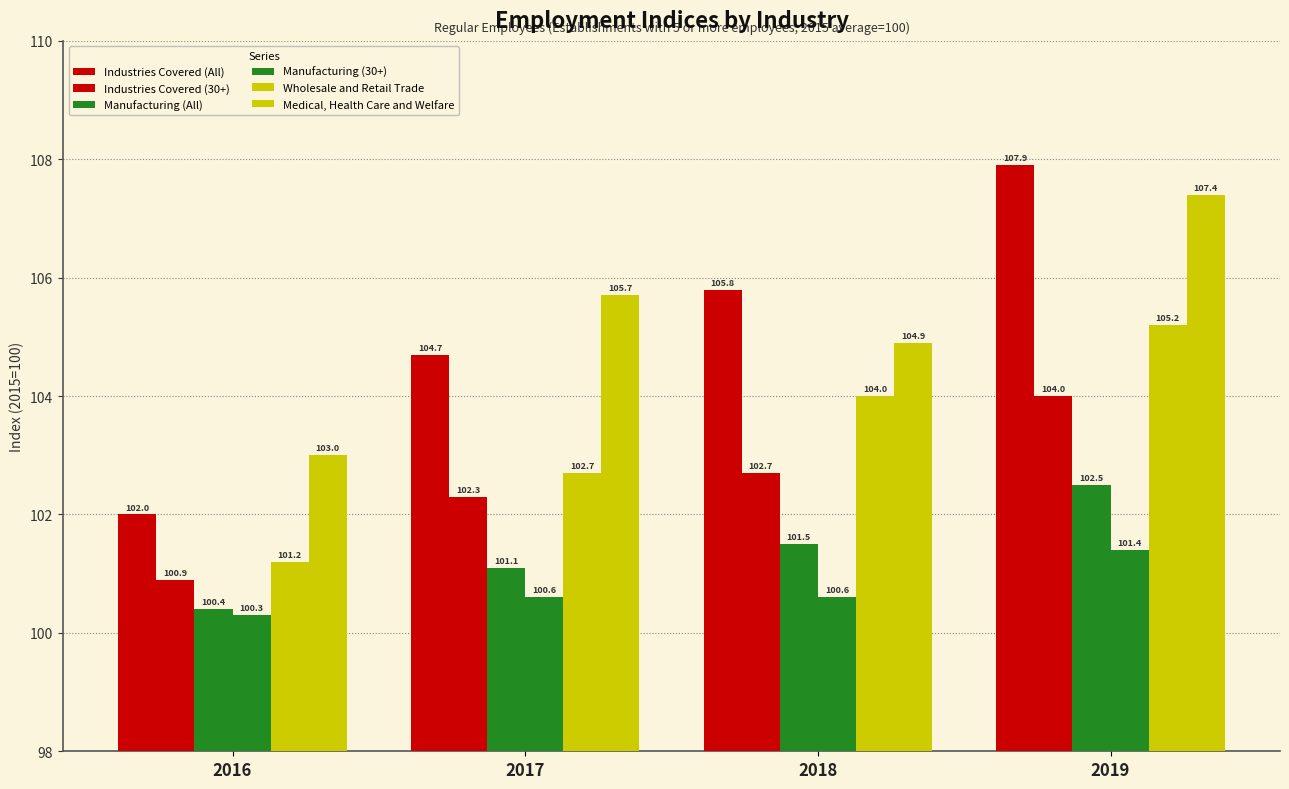

Does the chart contain stacked bars?

No